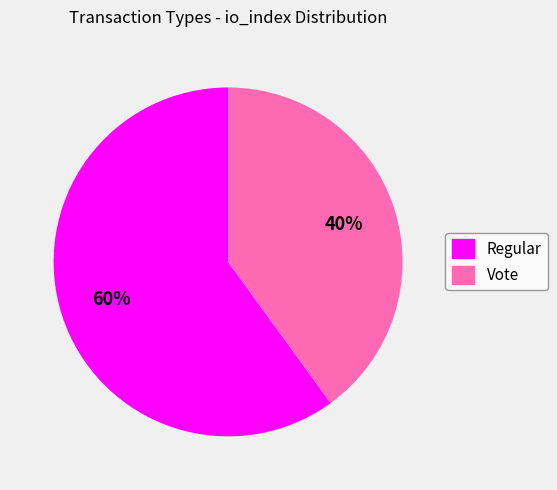

Rank the categories by value from lowest to highest.

Vote, Regular